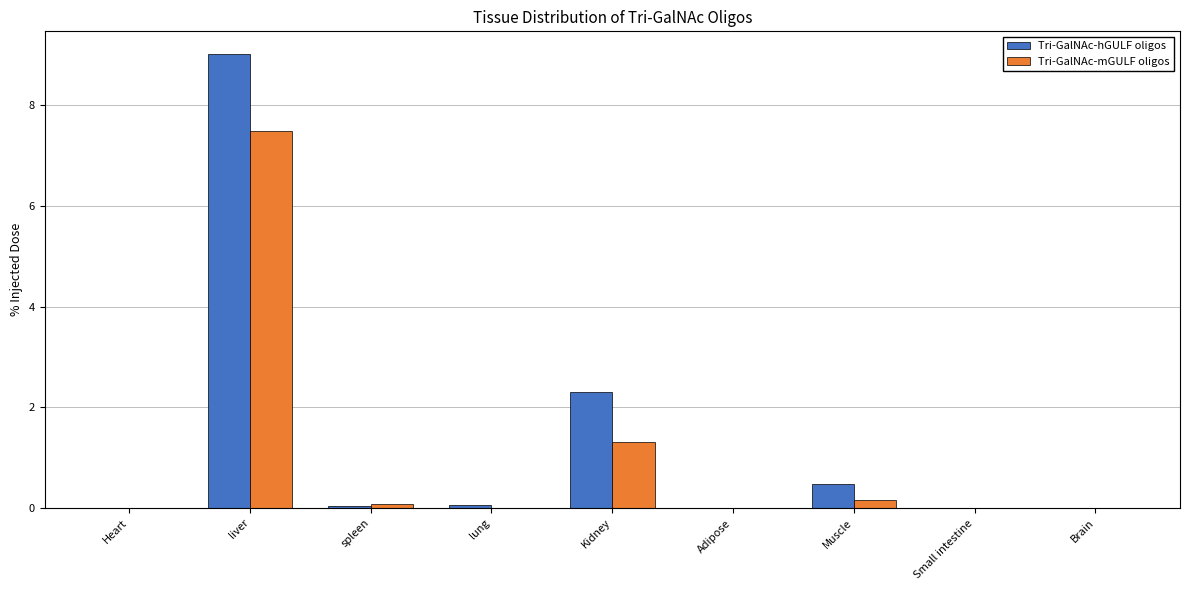

What is the difference between the Tri-GalNAc-hGULF oligos values at Small intestine and liver?

9.0